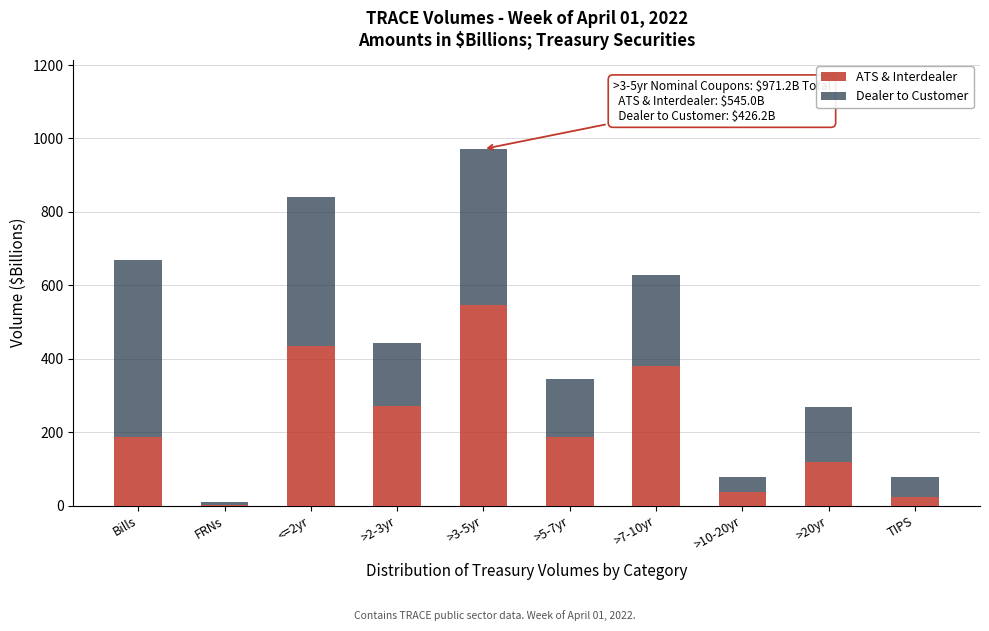

What is the total value across all series at >5-7yr?

344.5